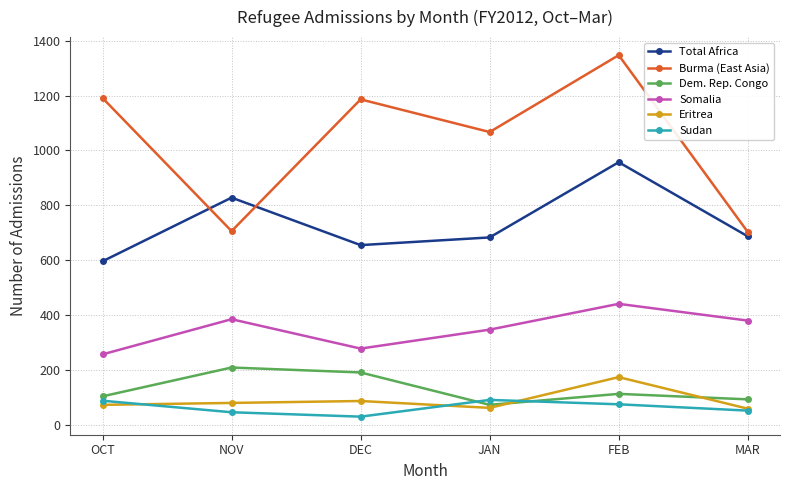

What is the difference between the highest and lowest values at FEB?

1272